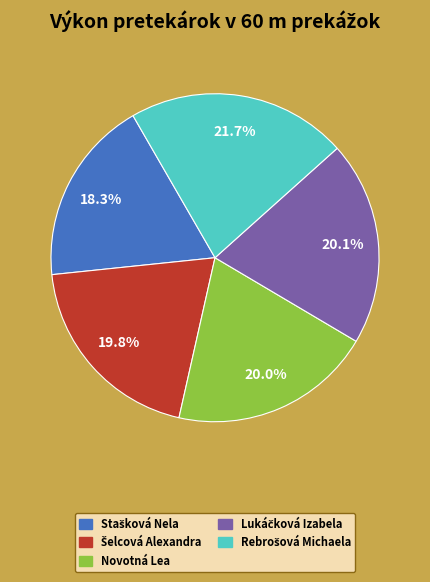

Is it true that Novotná Lea is 28% of the pie?

False